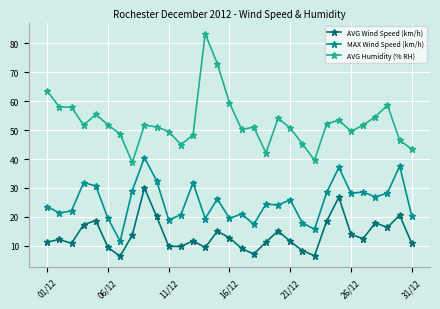

True or false: AVG Humidity (% RH) has more than 2 points higher than both neighbors.

True